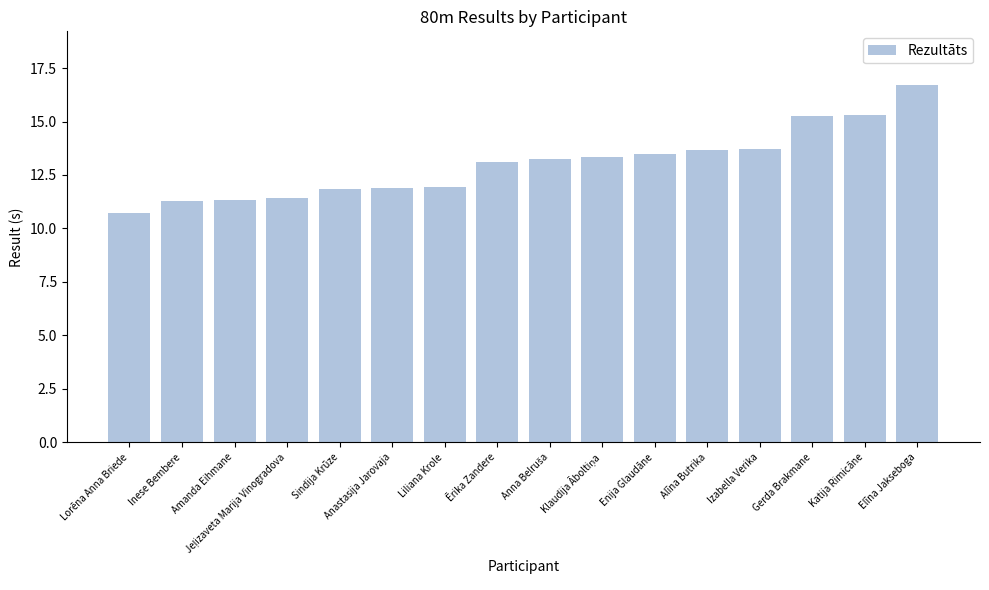

At which label does the data first exceed 13?

Ērika Zandere